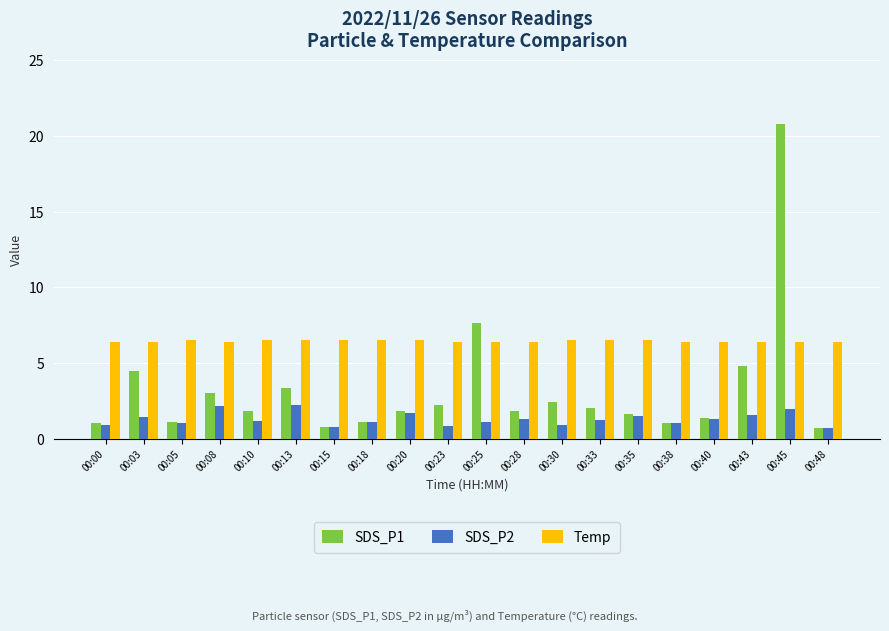

Is it true that SDS_P1 equals 1.8 at 00:20?

True